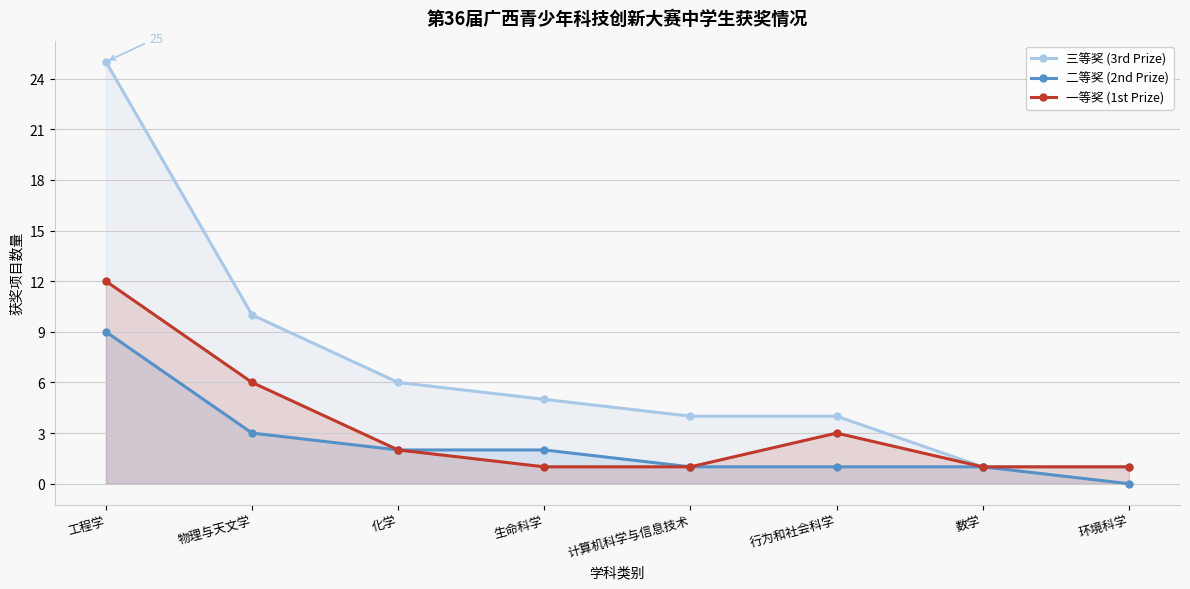

What is the difference between the maximum and minimum values in the 二等奖 (2nd Prize) series?

9